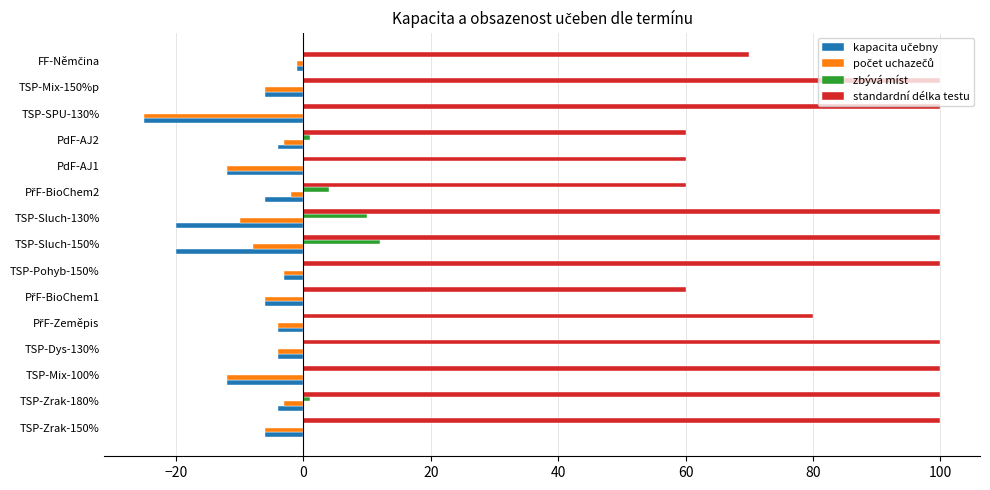

What is the greatest value displayed?

100